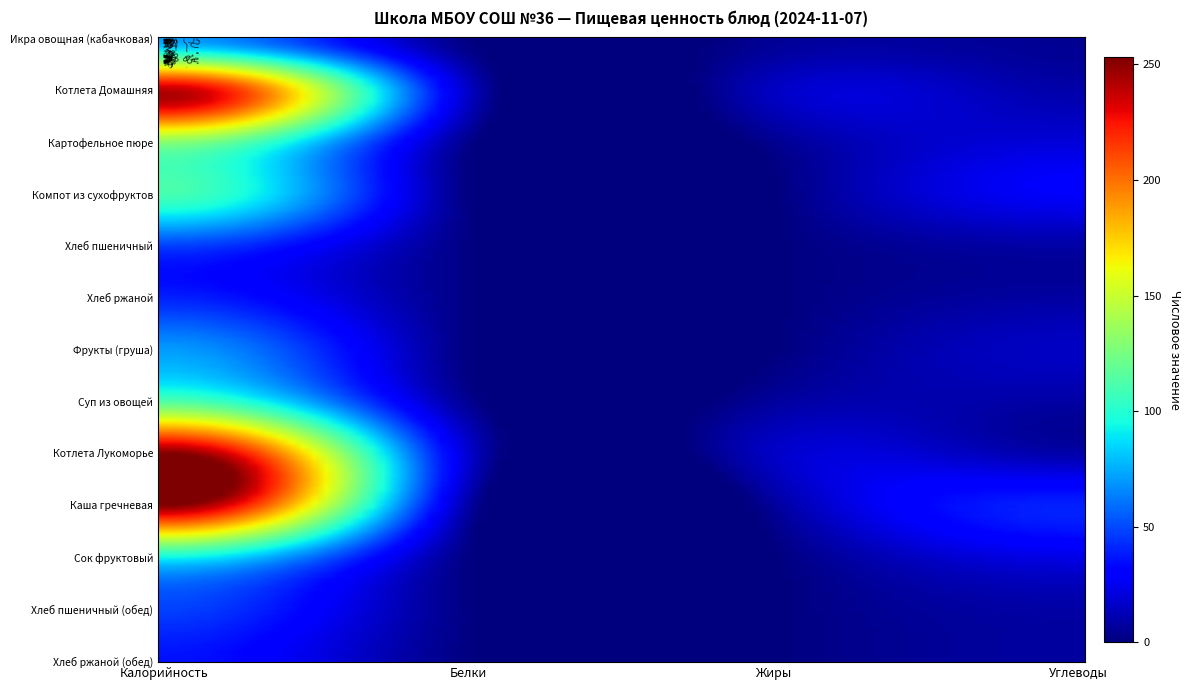

Is it true that Картофельное пюре equals 20.0 at Углеводы?

True